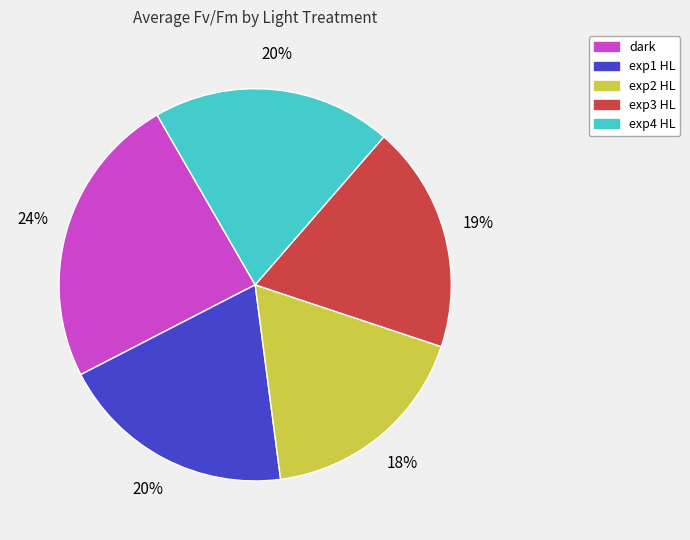

Is exp1 HL the majority of the pie?

No